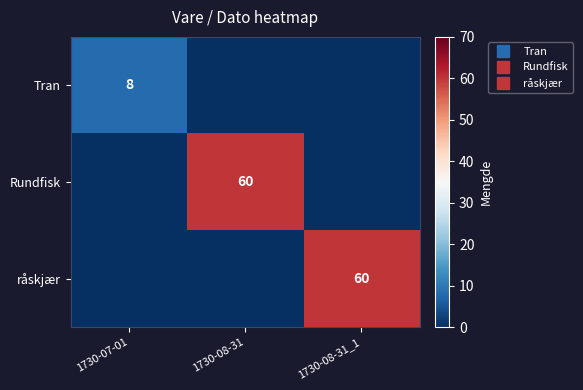

True or false: Rundfisk has a value of -27 at 1730-07-01.

False